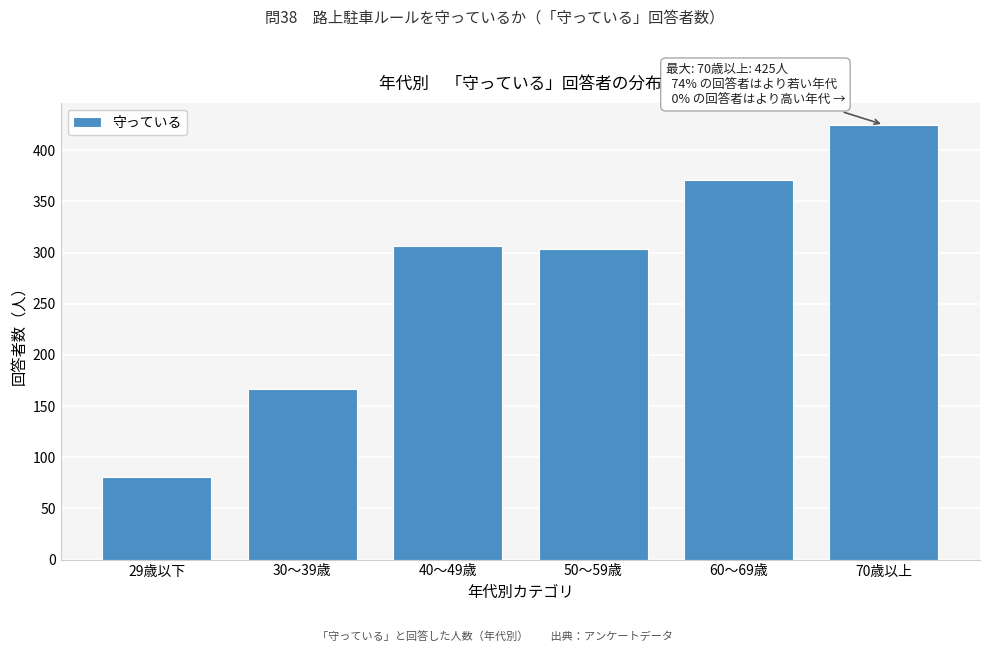

Reading left to right, list all the values displayed in this chart.

29歳以下=81	30～39歳=167	40～49歳=306	50～59歳=304	60～69歳=371	70歳以上=425